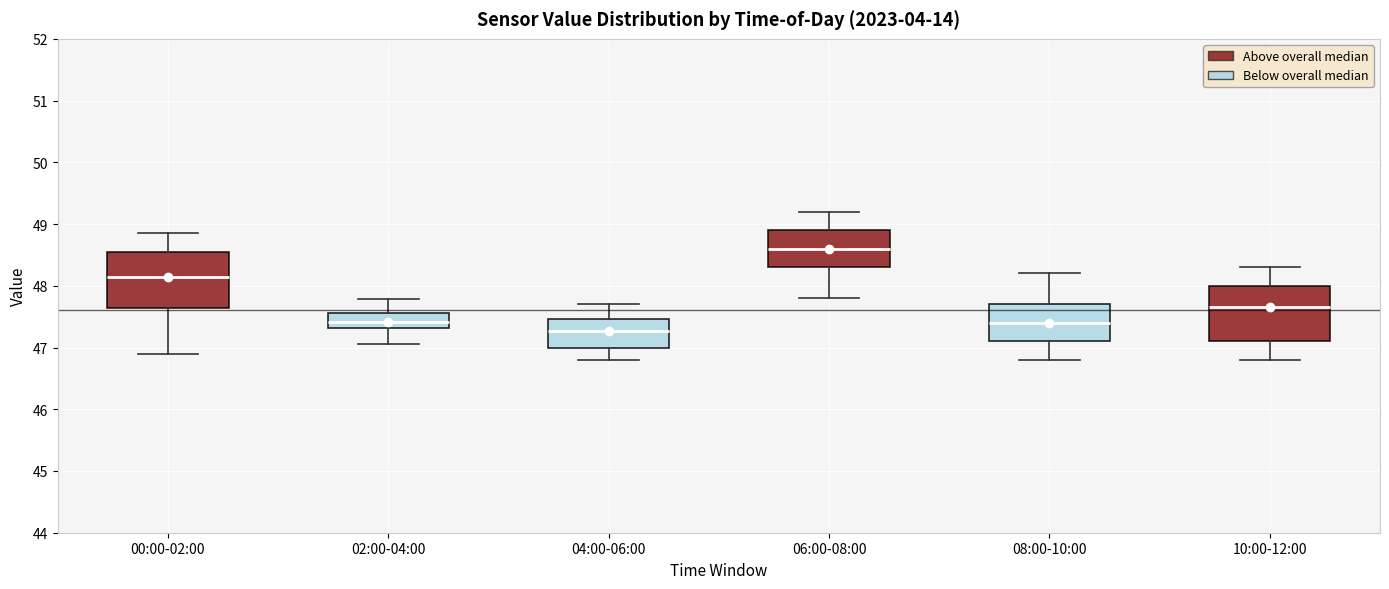

Which box's median line is the highest?

06:00-08:00